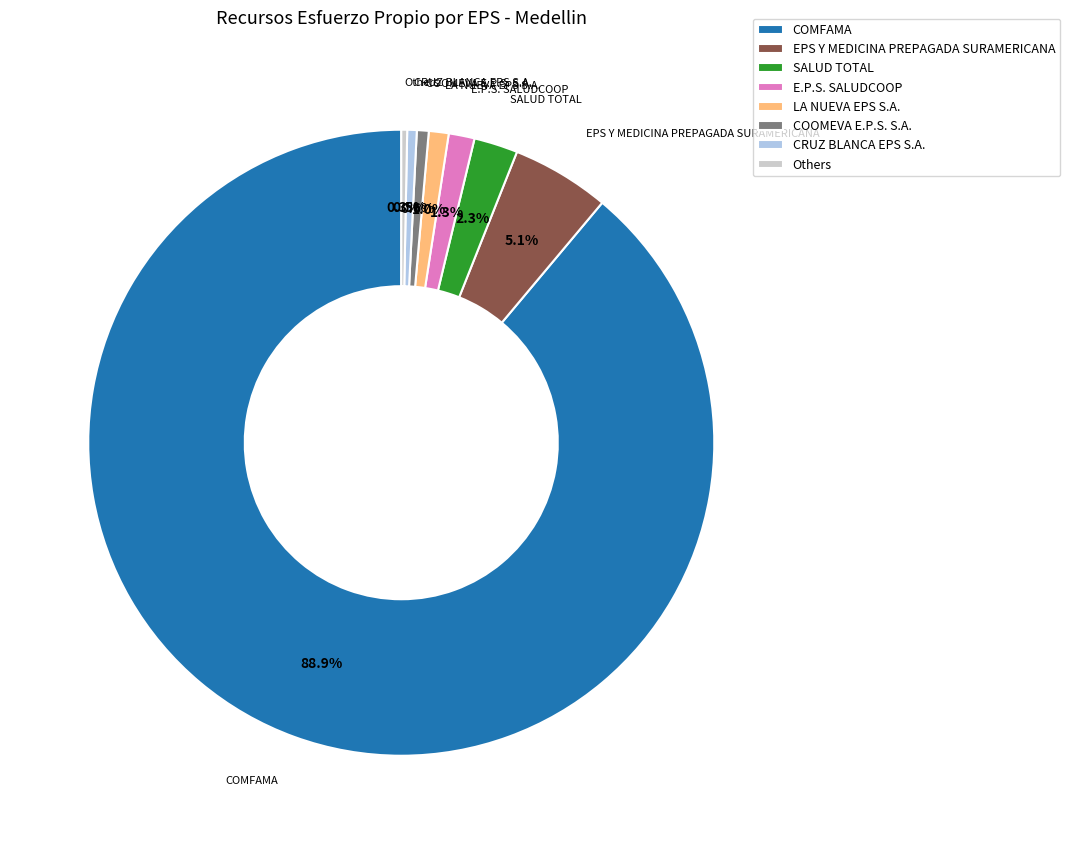

To the nearest percent, what is the difference between the COMFAMA and CRUZ BLANCA EPS S.A. slice percentages?

88%